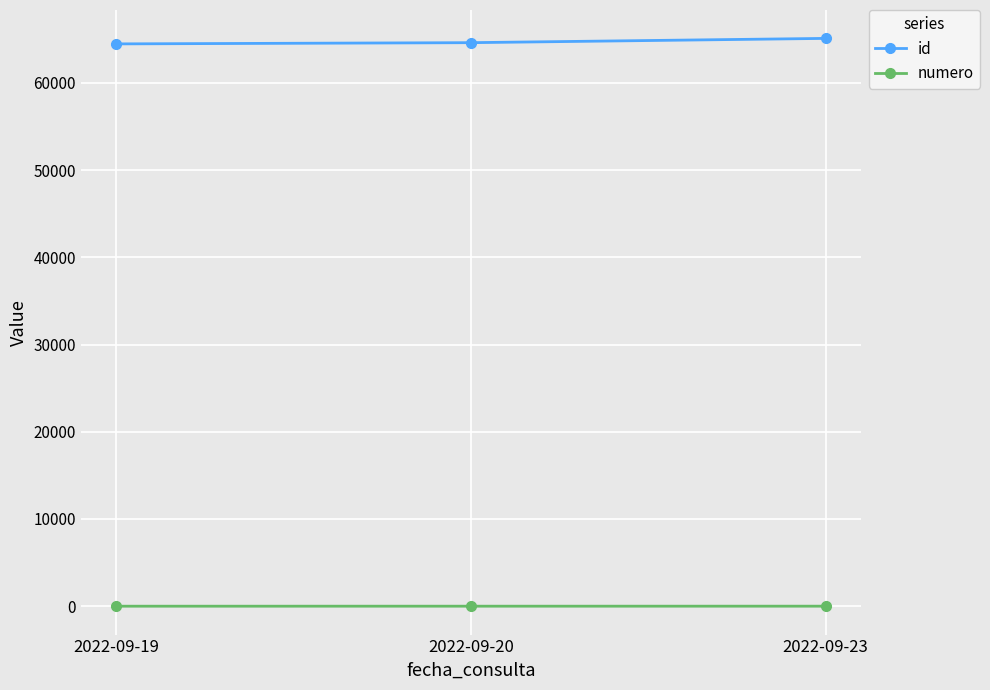

The id series shows 14626 at 2022-09-20. True or false?

False